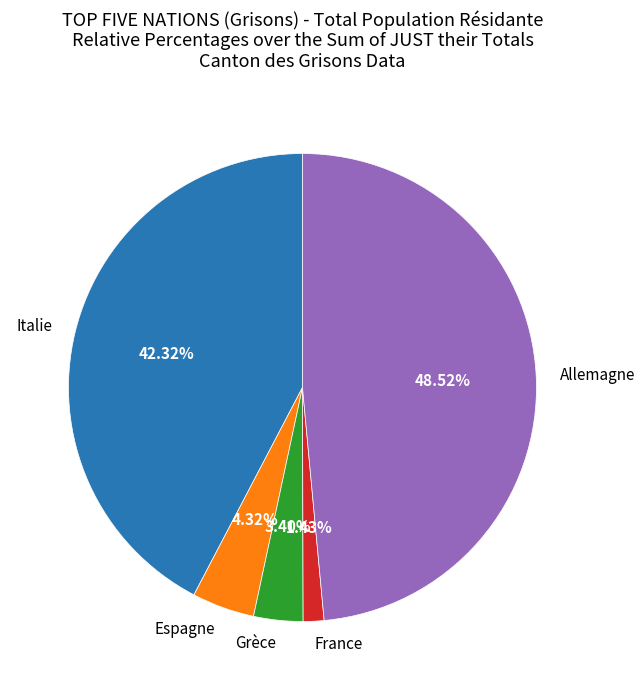

How many segments does this pie chart have?

5